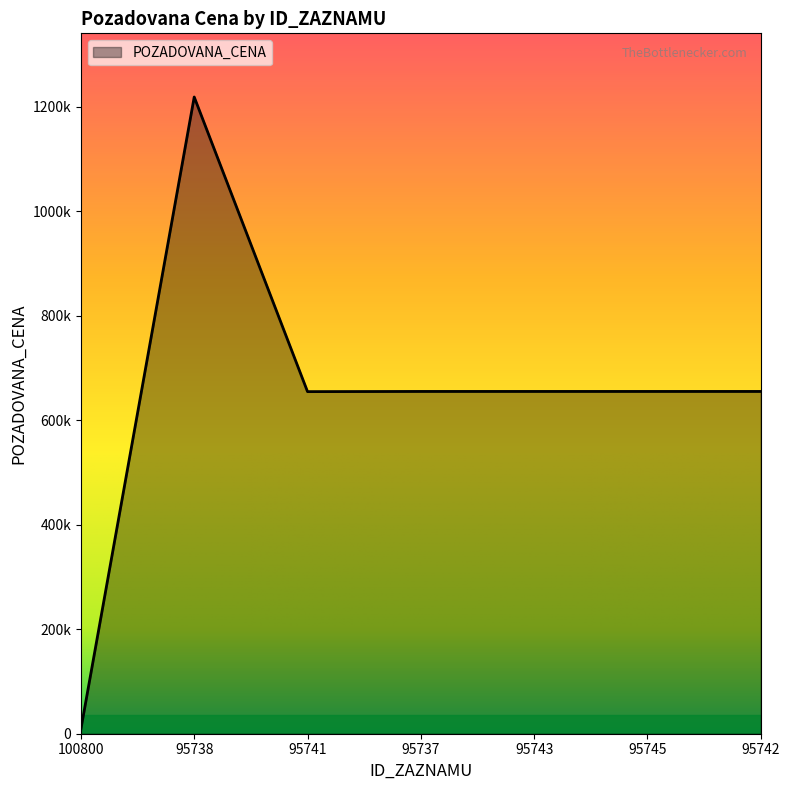

Does the chart have visible grid lines?

No